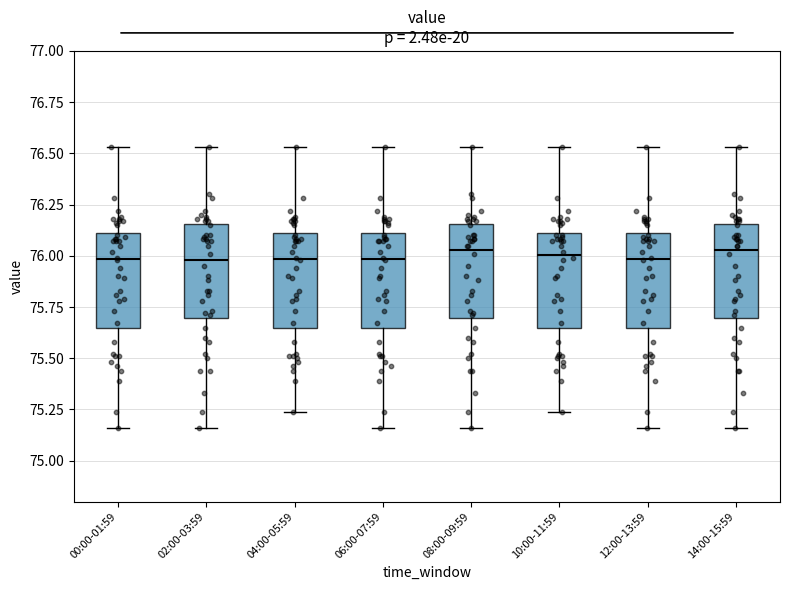

Reading left to right, transcribe this box plot: for each box, give where its median line is, the range the box spans, and where its two whiskers end, as read against the y-axis. The values are not printed on the chart, so give them approximately, as read against the axis.

00:00-01:59: median 76.00, box 75.65 to 76.10, whiskers 75.15 to 76.55
02:00-03:59: median 76.00, box 75.70 to 76.15, whiskers 75.15 to 76.55
04:00-05:59: median 76.00, box 75.65 to 76.10, whiskers 75.25 to 76.55
06:00-07:59: median 76.00, box 75.65 to 76.10, whiskers 75.15 to 76.55
08:00-09:59: median 76.05, box 75.70 to 76.15, whiskers 75.15 to 76.55
10:00-11:59: median 76.00, box 75.65 to 76.10, whiskers 75.25 to 76.55
12:00-13:59: median 76.00, box 75.65 to 76.10, whiskers 75.15 to 76.55
14:00-15:59: median 76.05, box 75.70 to 76.15, whiskers 75.15 to 76.55